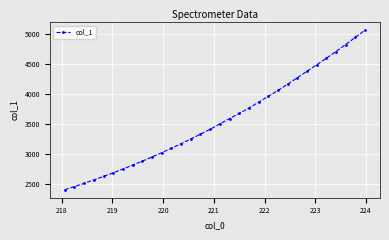

Count the number of values greater than 3502.

16